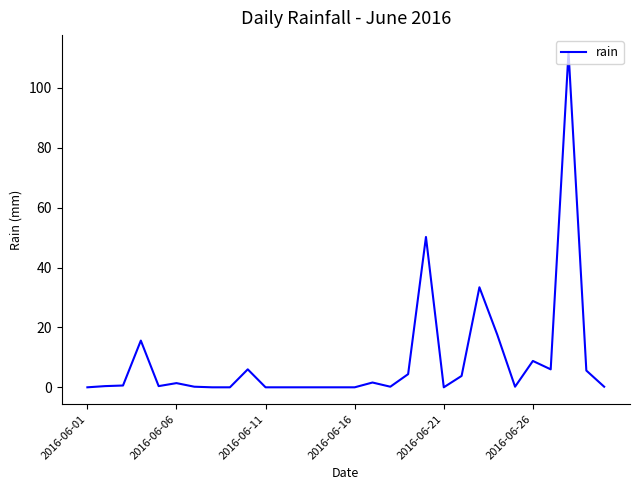

What is the difference between the maximum and minimum values?

112.0